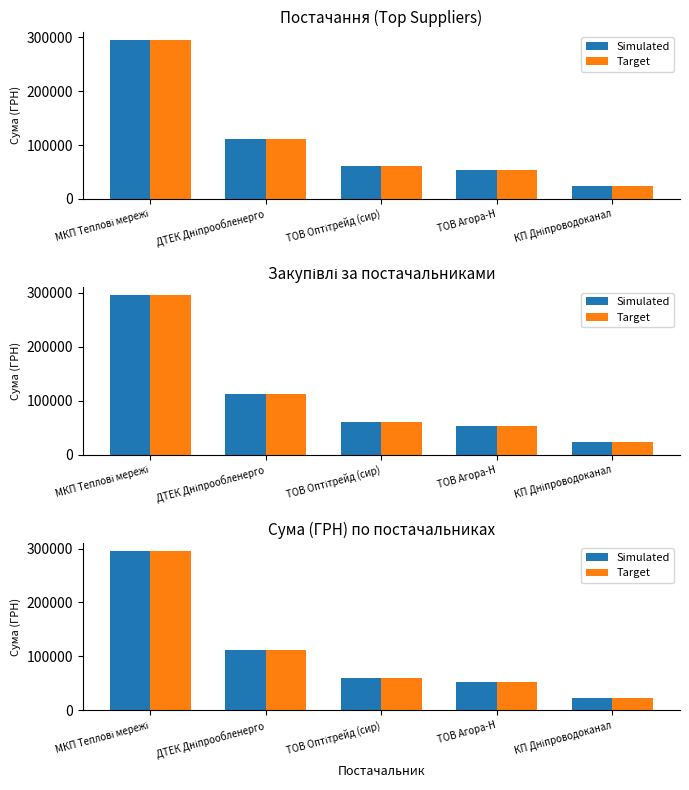

How many data points in Target are less than 60564?

2